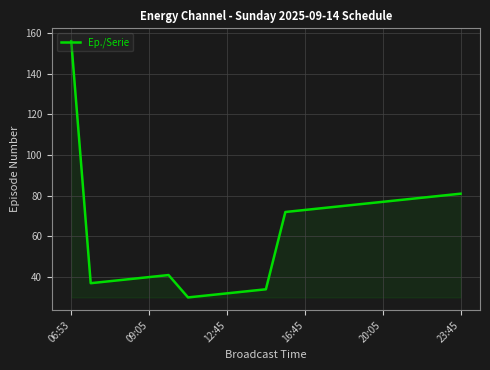

How many series are shown in this chart?

1